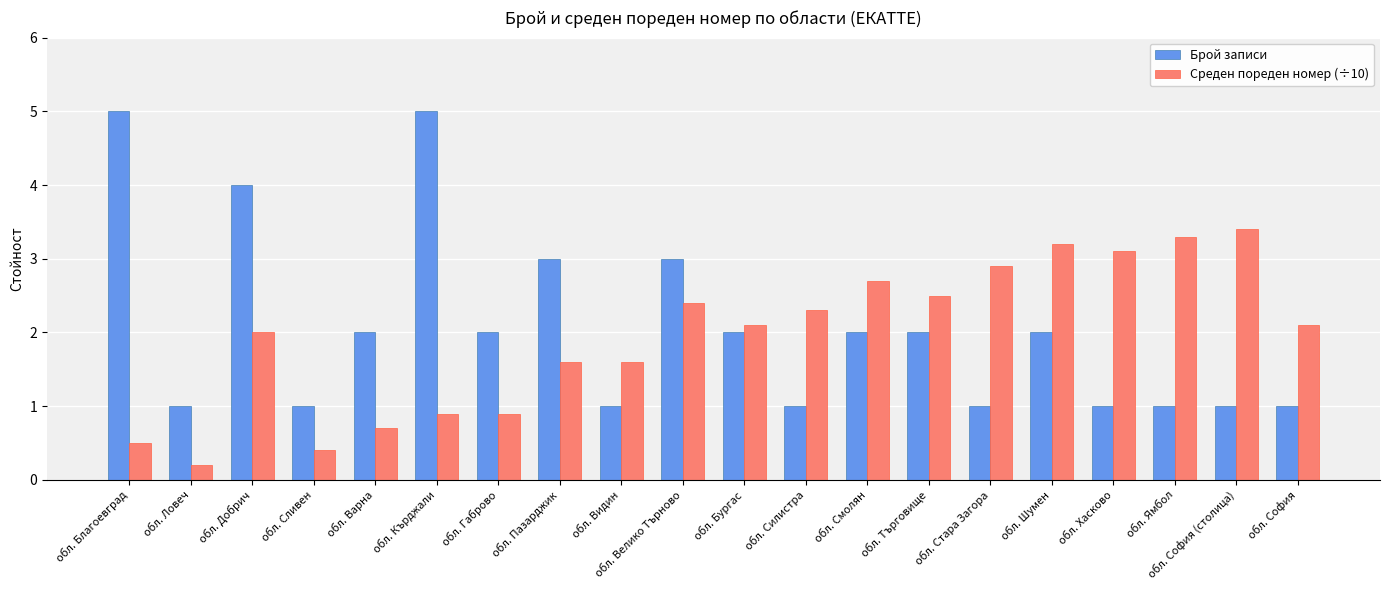

How many bars are there in each group?

2